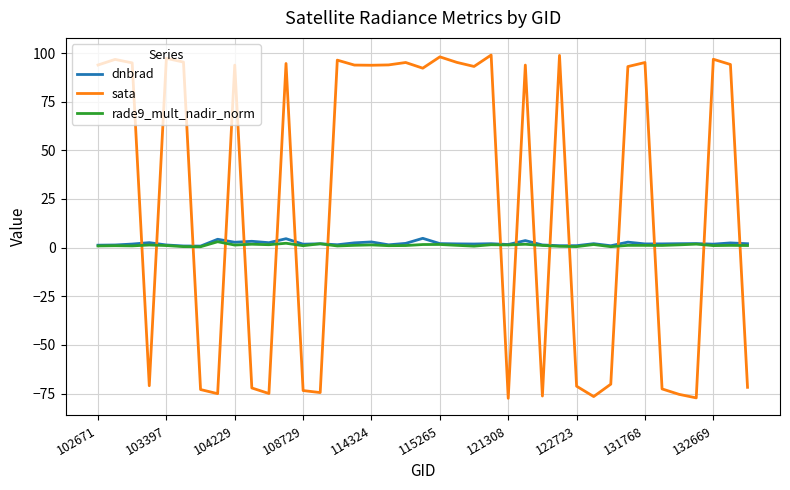

Which series has the widest spread of values?

sata